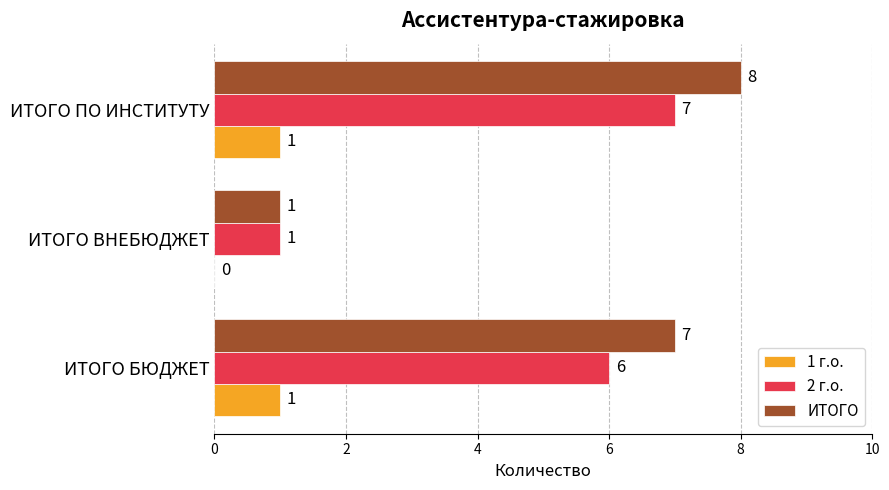

The 2 г.о. series shows 11 at ИТОГО БЮДЖЕТ. True or false?

False